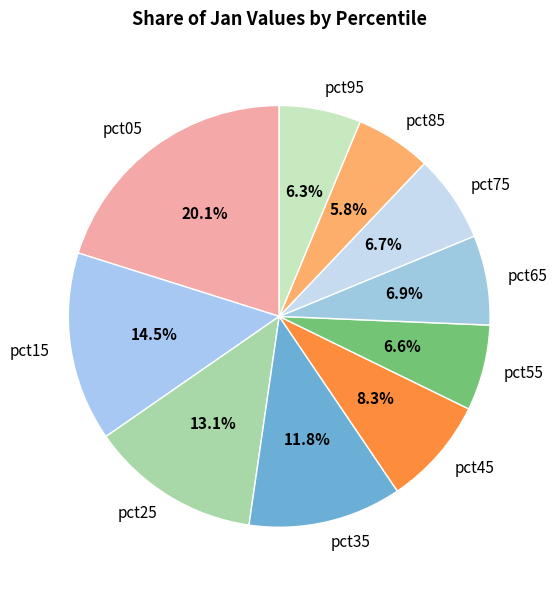

To the nearest percent, what is the difference between the pct65 and pct95 slice percentages?

1%